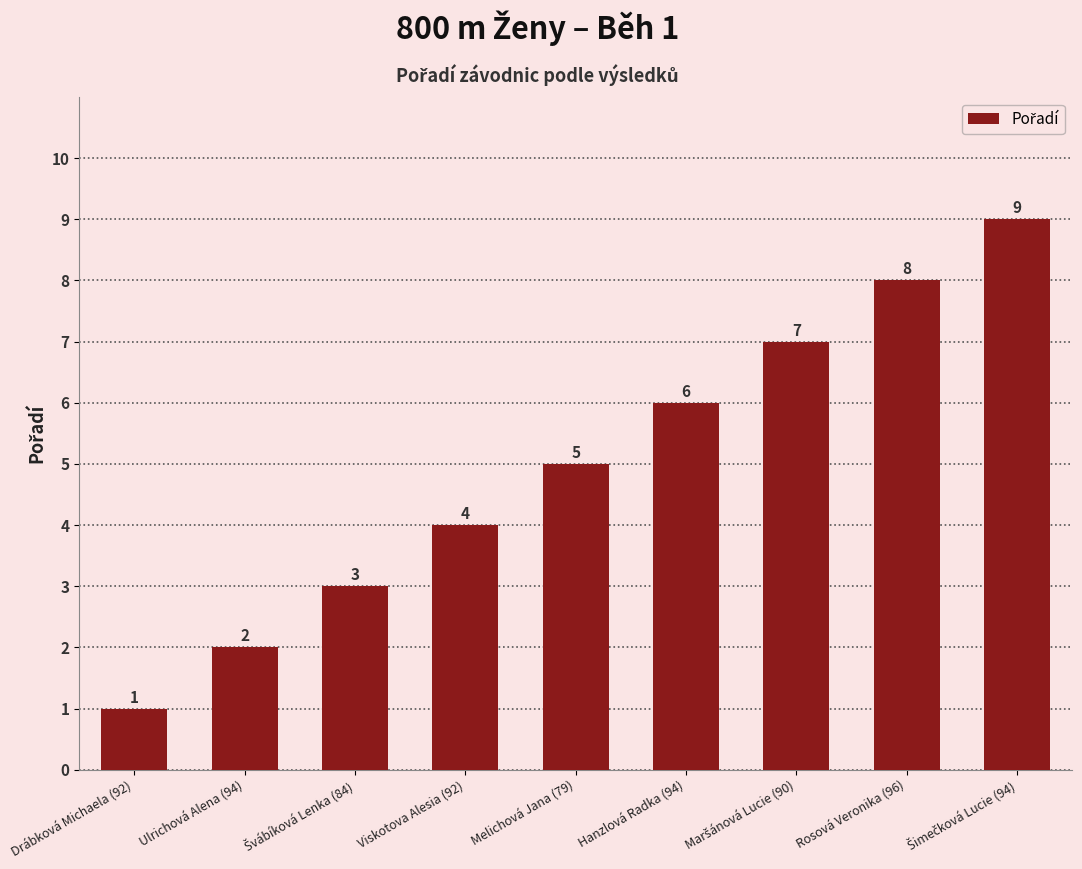

How many values are between 3 and 7?

5